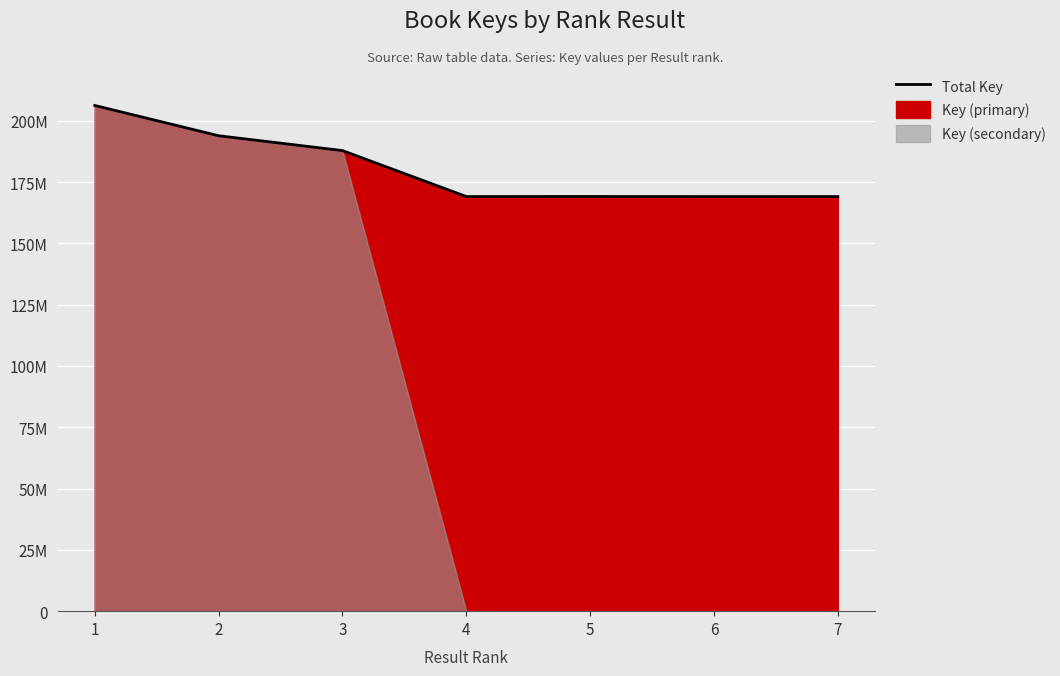

Reading left to right, list all the values displayed in this chart.

1=206243937	2=193896672	3=187843179	4=169100280	5=169111361	6=169079698	7=169089571